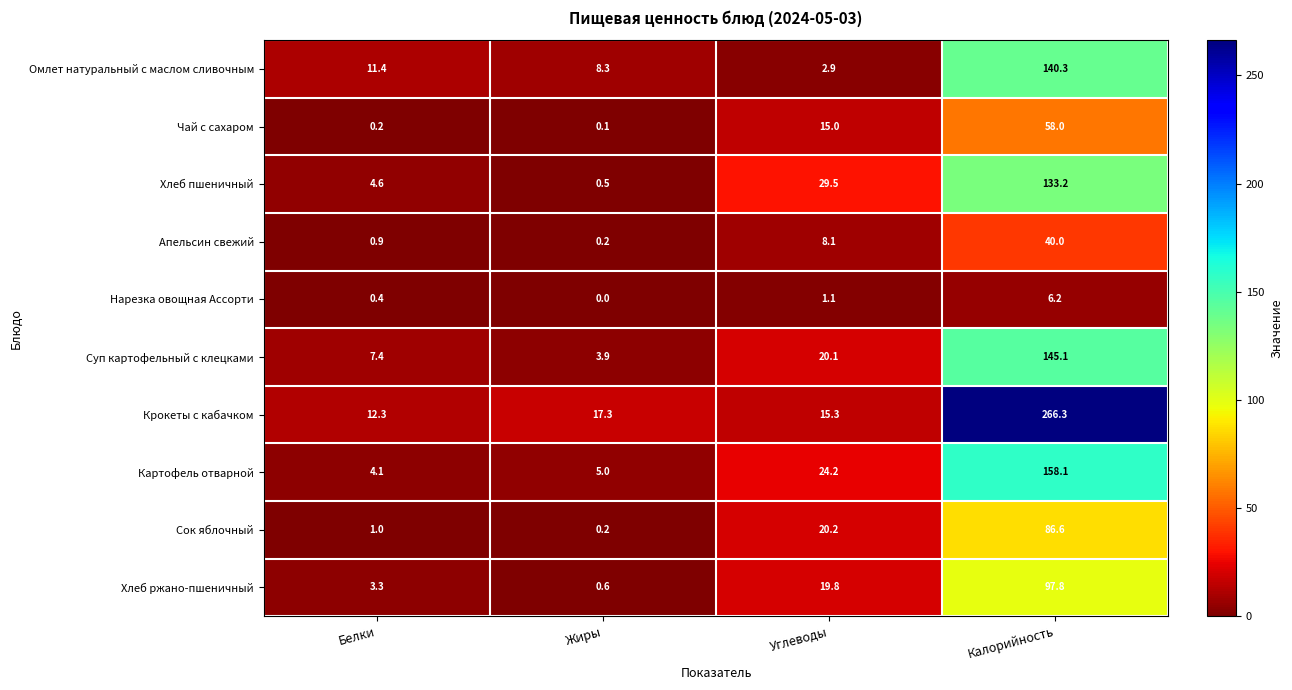

What is the approximate value of Апельсин свежий at Белки?

0.9